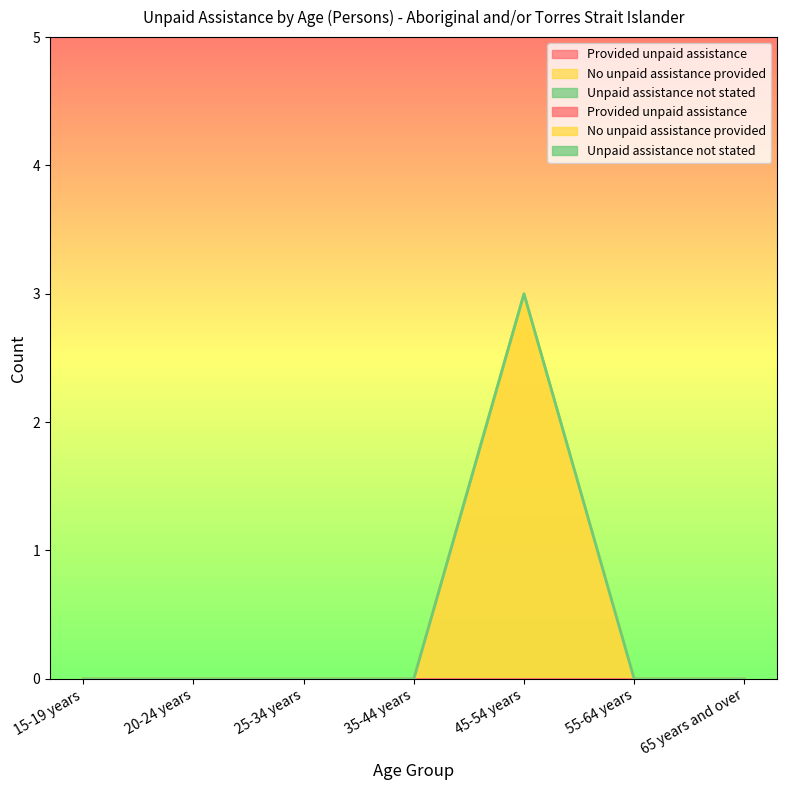

At which label is Unpaid assistance not stated closest to 0?

15-19 years